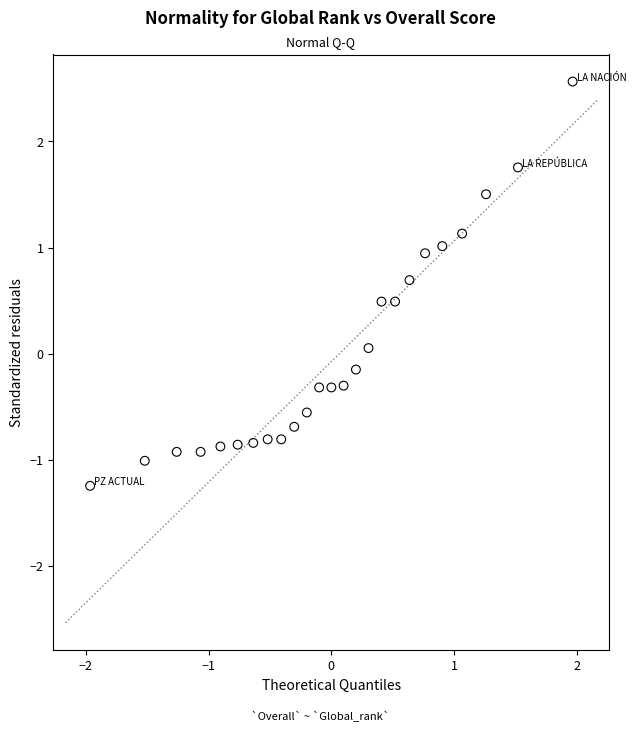

What is the range of X values (max minus min)?

3.9